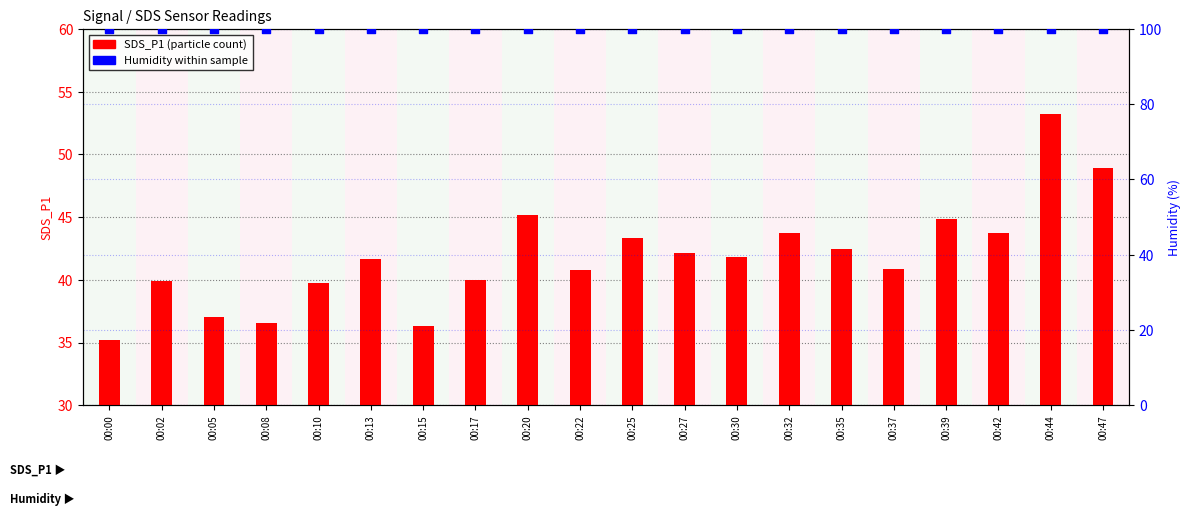

Which series reaches the minimum Y coordinate?

SDS_P1